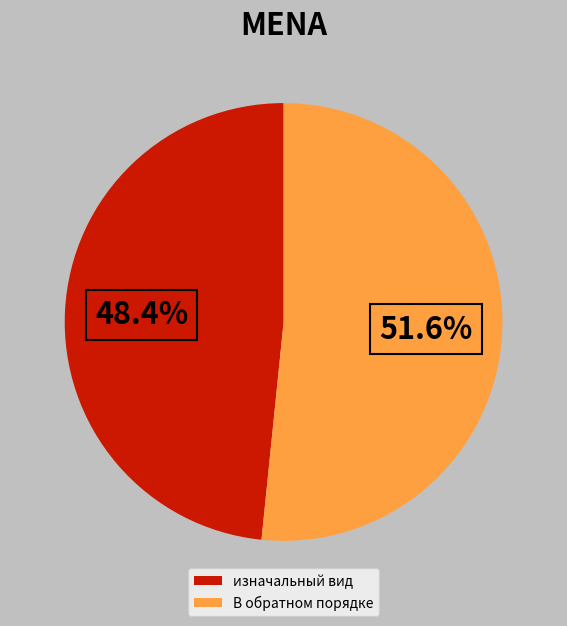

Is there a majority slice in this chart?

Yes